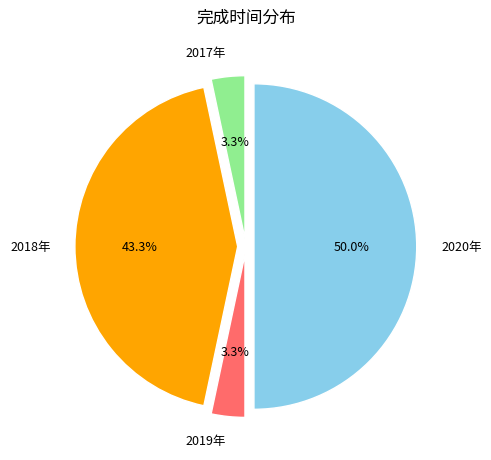

Count the number of slices in the pie.

4